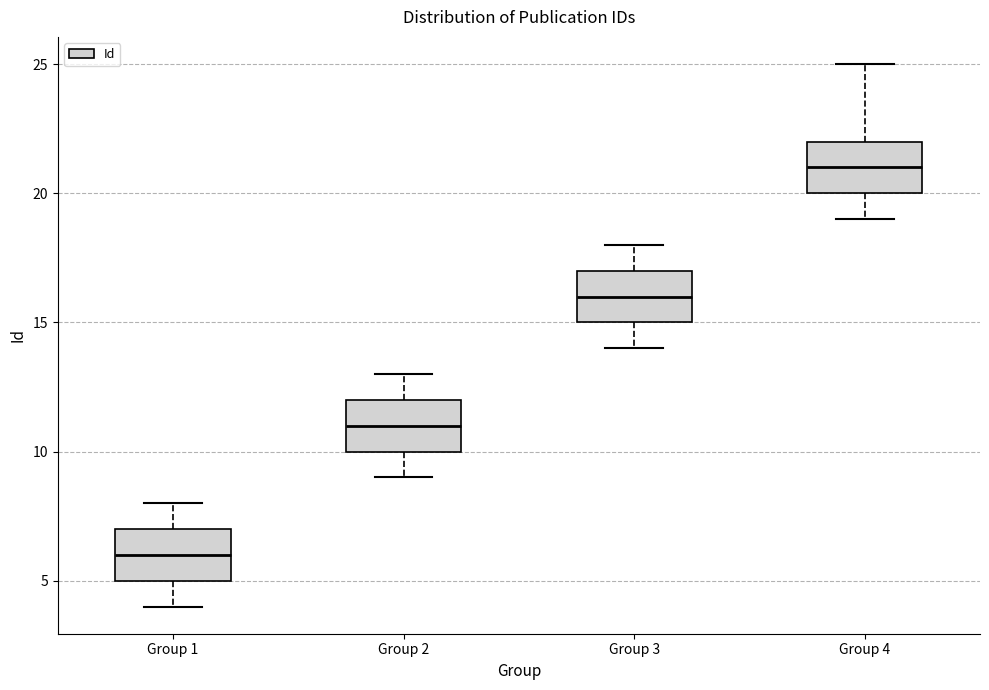

Which box has the lowest median line?

Group 1